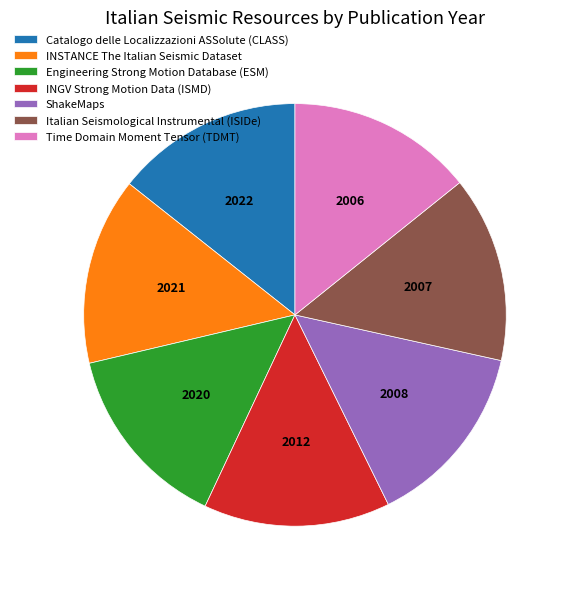

Is it true that Italian Seismological Instrumental (ISIDe) is 14% of the pie?

True